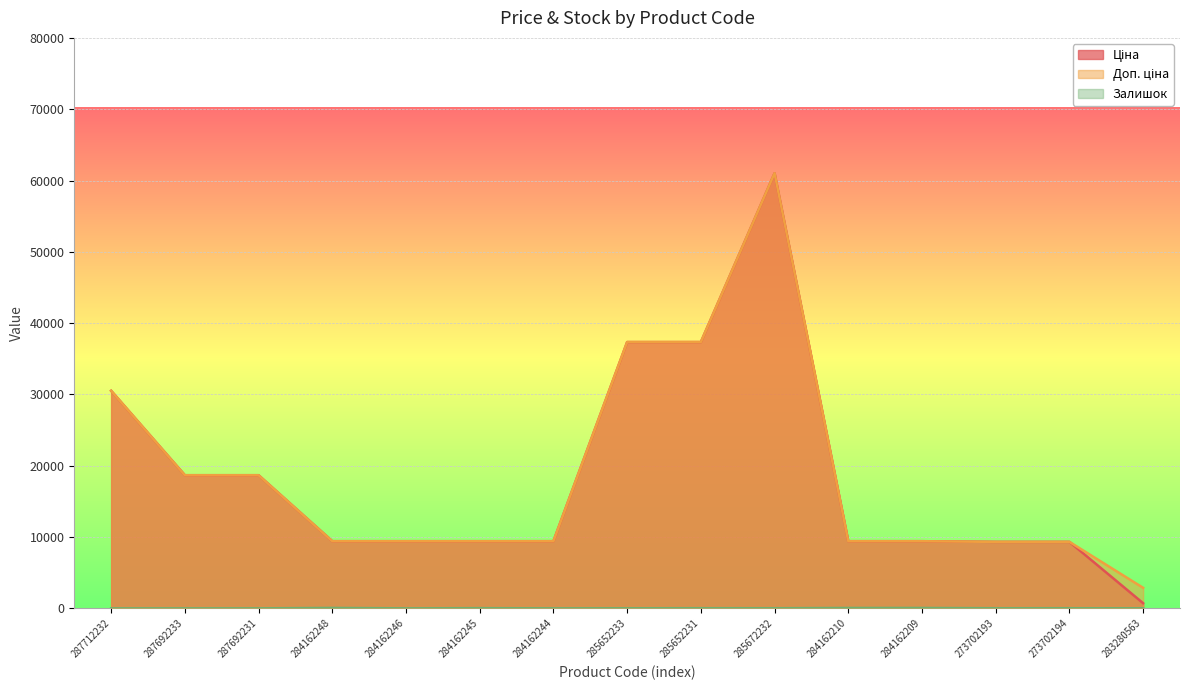

Rank the series by their maximum value, from highest to lowest.

Ціна, Доп. ціна, Залишок